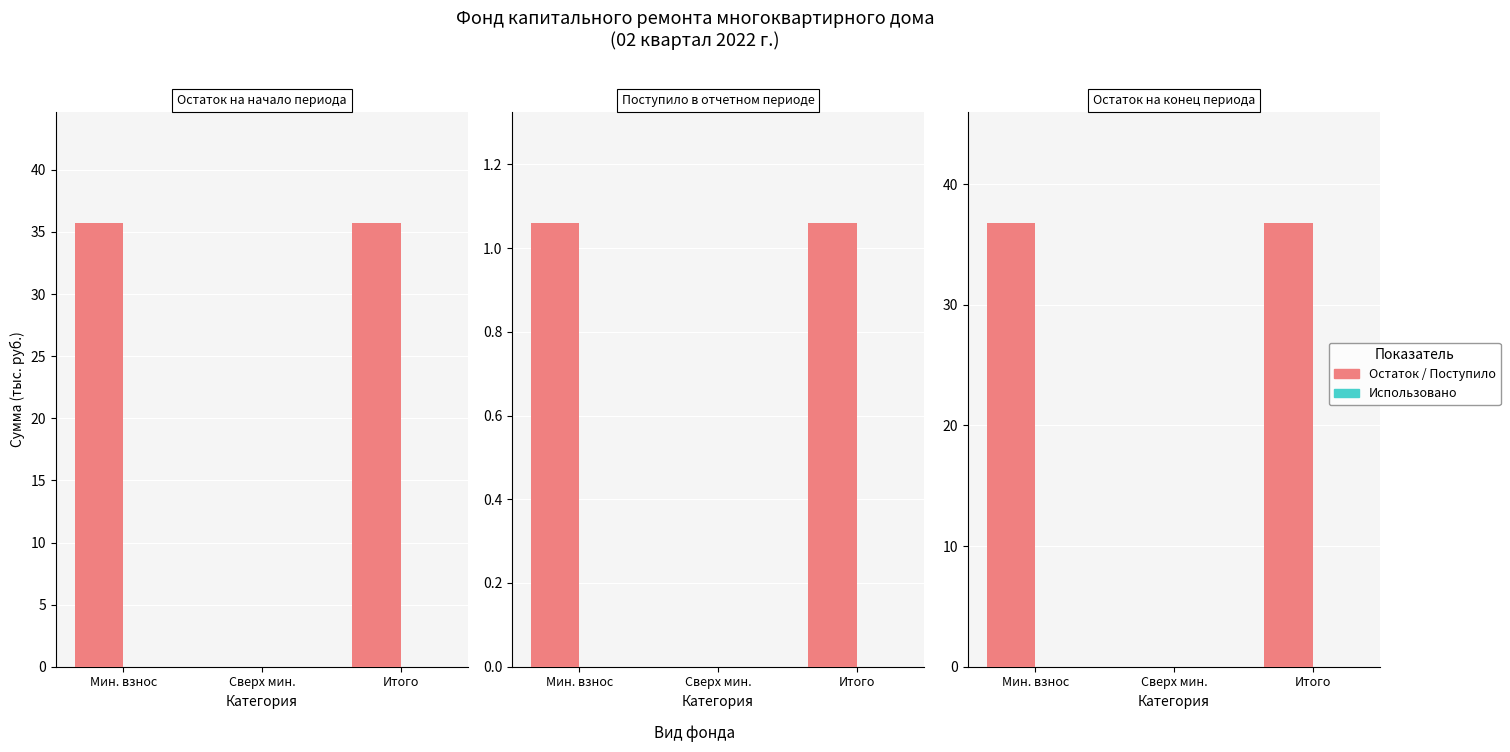

At which label does Остаток на начало first exceed 35?

Мин. взнос